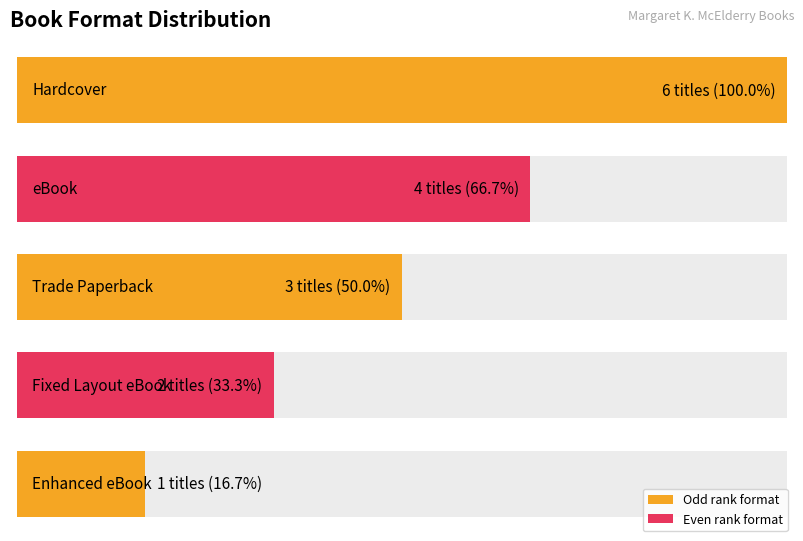

Which has a higher value, Trade Paperback or Enhanced eBook?

Trade Paperback